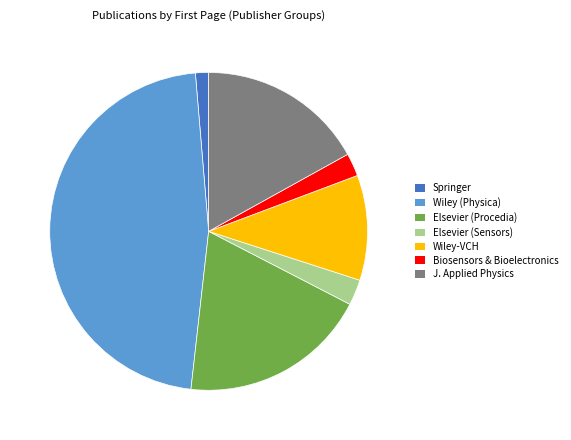

True or false: J. Applied Physics accounts for 17% of the total.

True